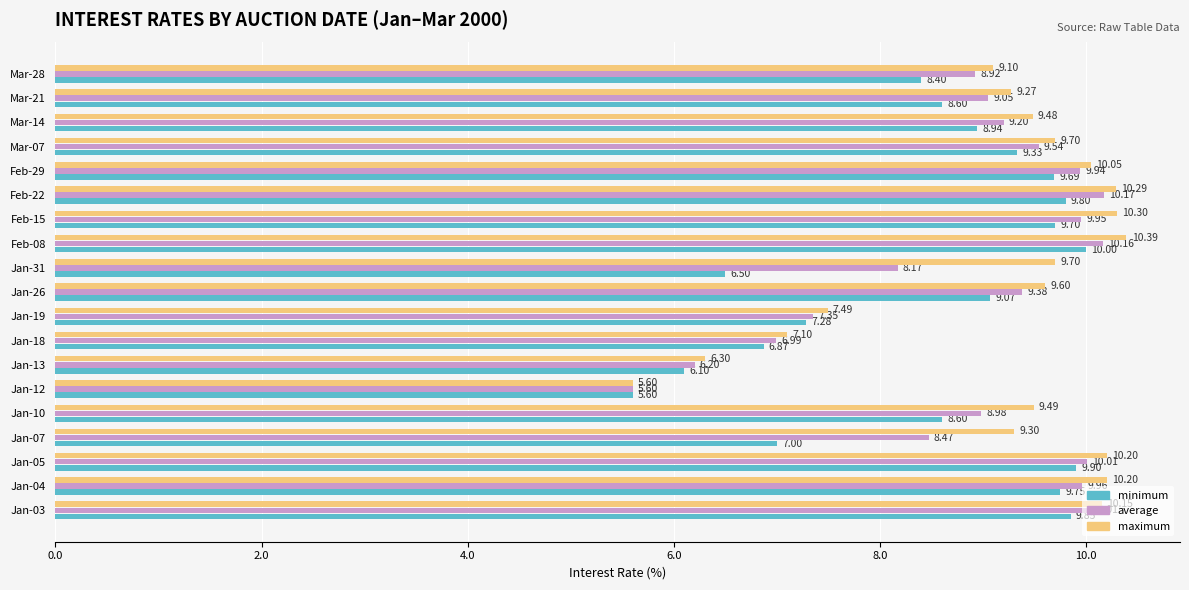

Rank the series at Jan-05 from highest to lowest value.

maximum, average, minimum